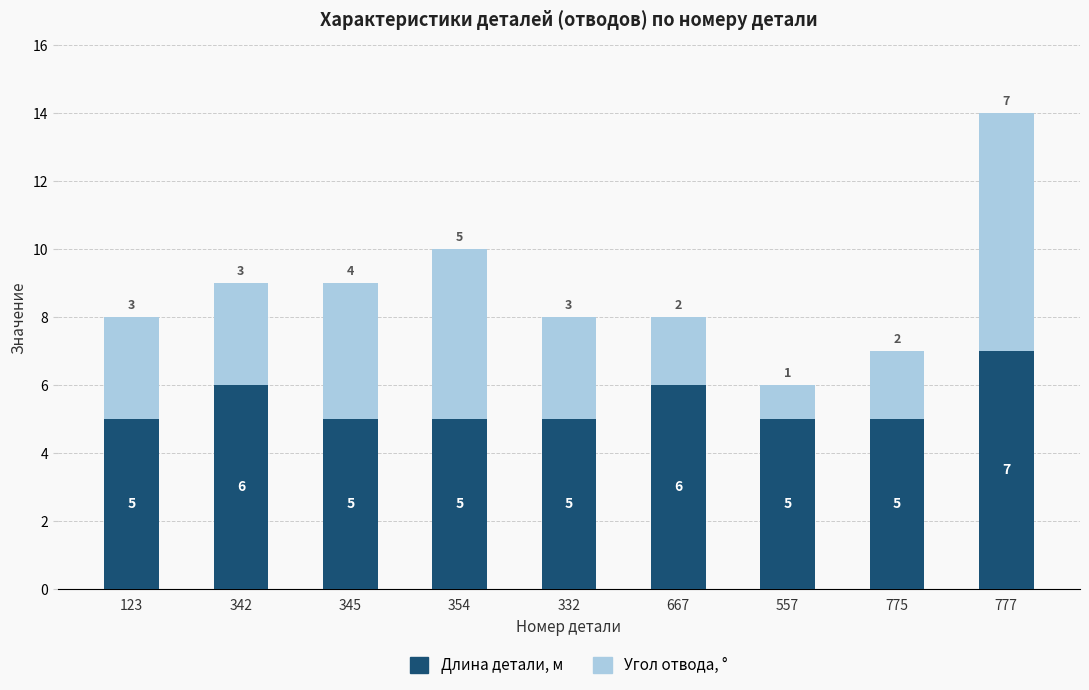

Count the Длина детали, м values in the range 5 to 6.

8